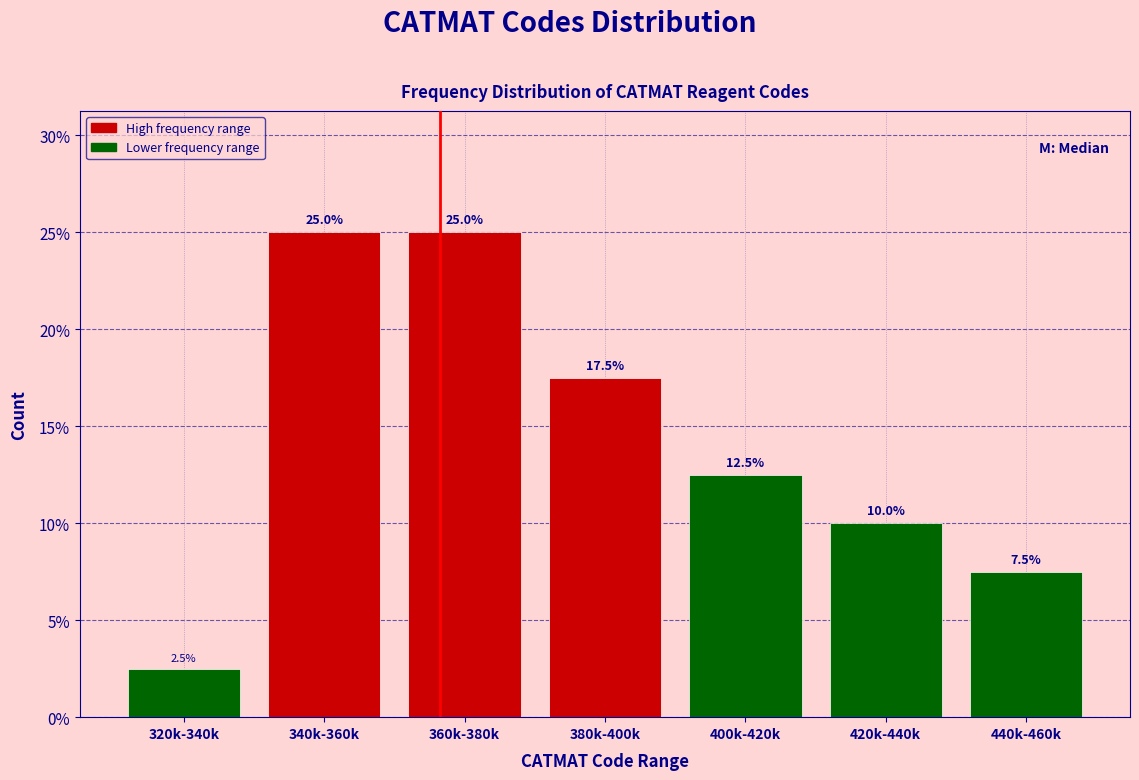

Reading left to right, transcribe all the data shown in this chart.

320k-340k=2.5	340k-360k=25.0	360k-380k=25.0	380k-400k=17.5	400k-420k=12.5	420k-440k=10.0	440k-460k=7.5